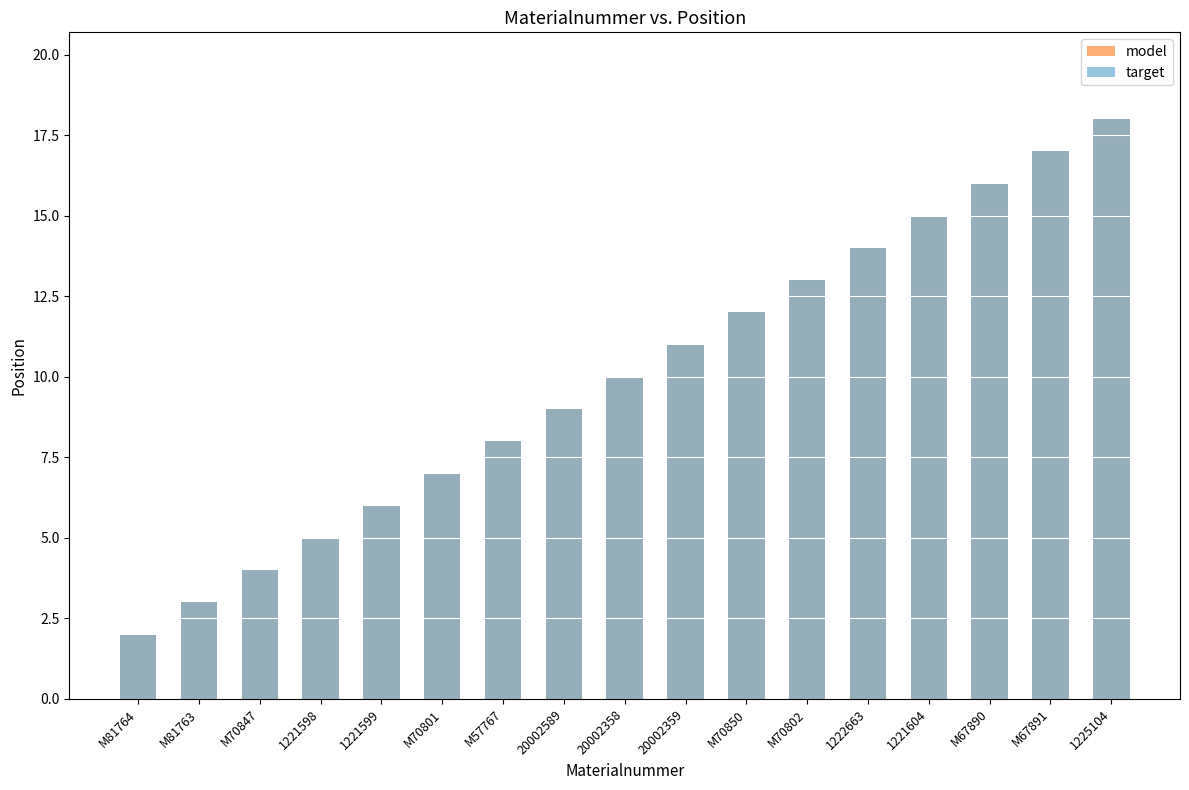

What is the approximate value of model at M70801, to the nearest 5?

5